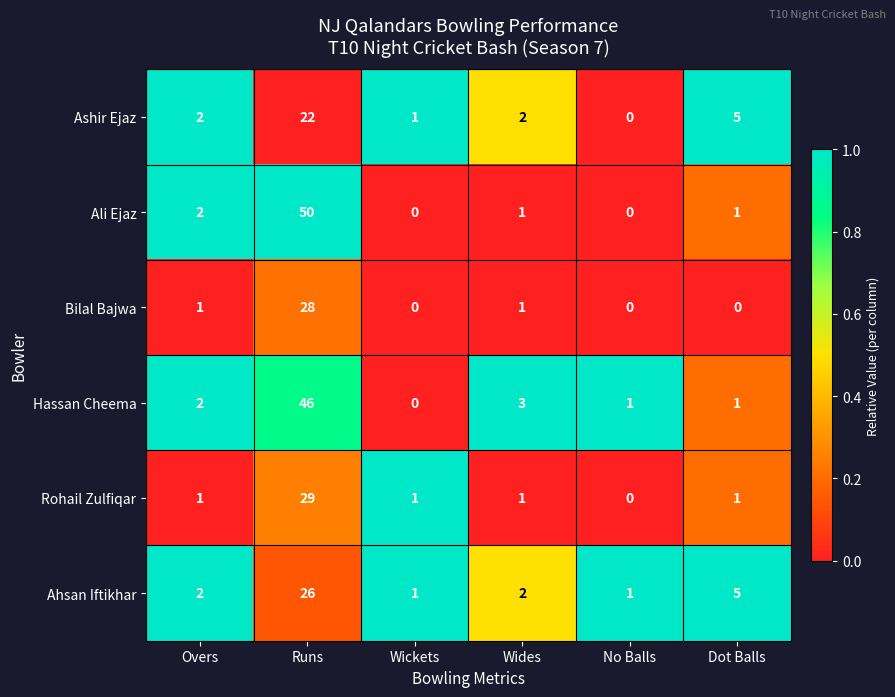

Which series changed the most between Runs and Wickets?

Ali Ejaz